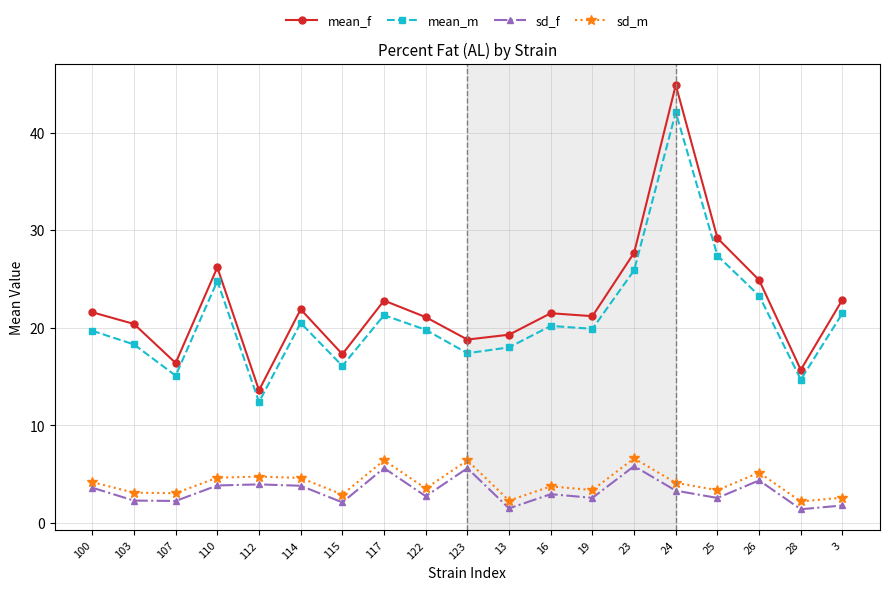

What is the average value of the sd_f series?

3.3